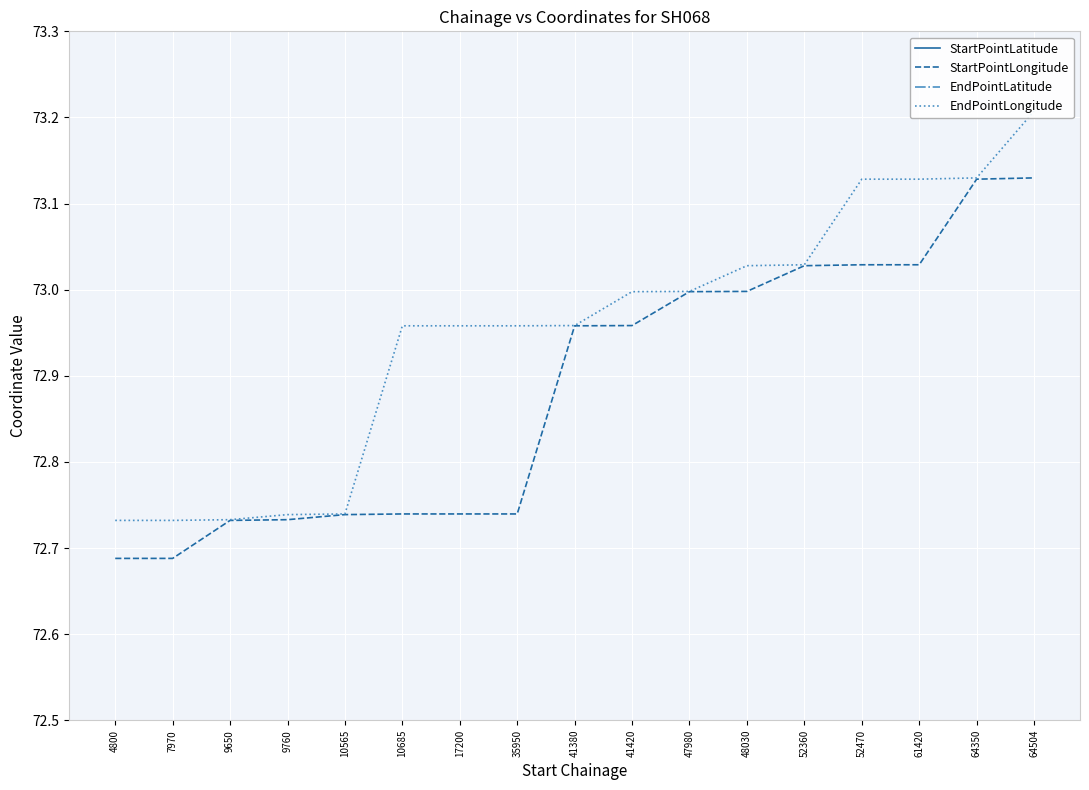

How many lines are shown in the chart?

4